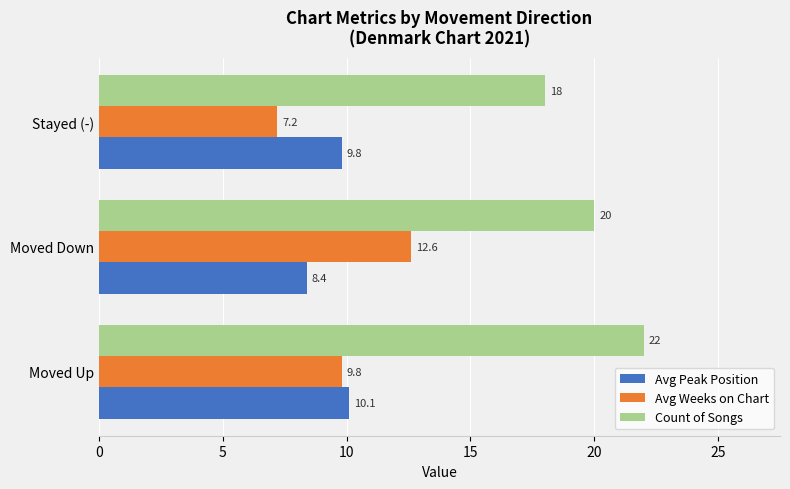

True or false: Count of Songs has a value of 22.0 at Moved Up.

True